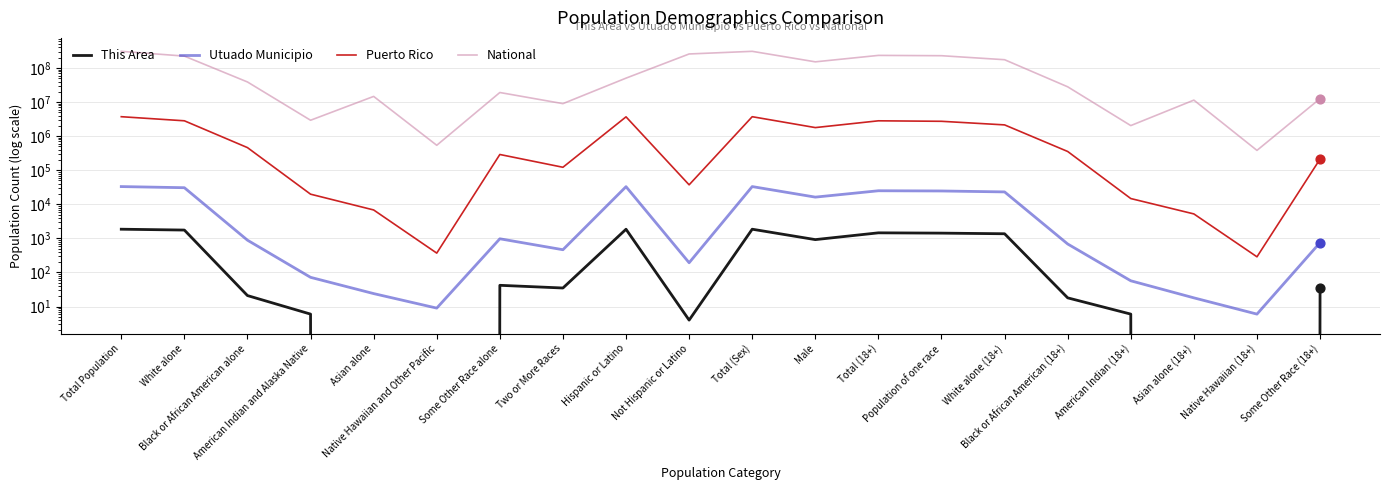

Is the value of National at American Indian and Alaska Native greater than the value of This Area at American Indian and Alaska Native?

Yes